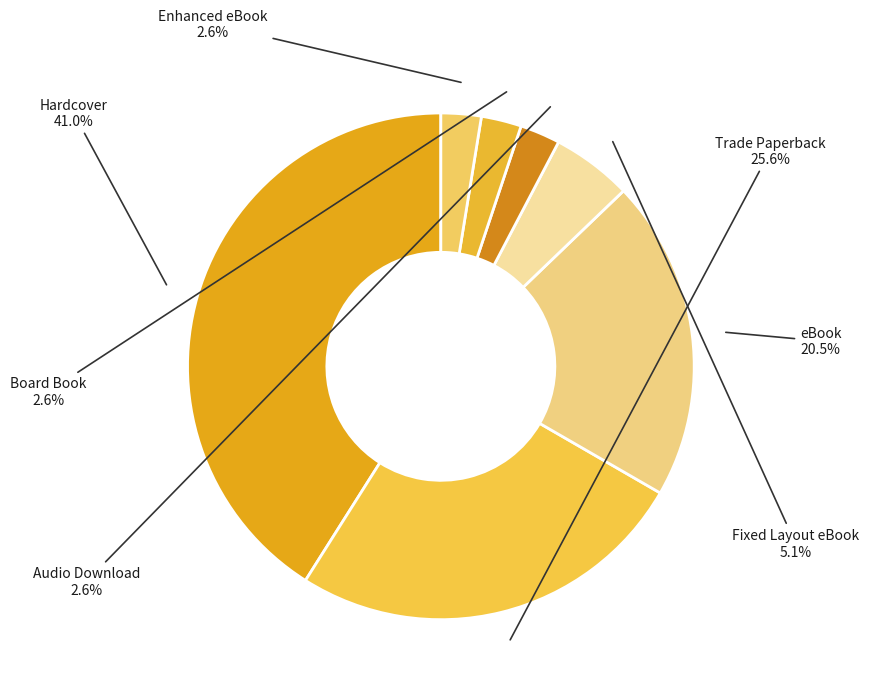

How many slices are in this pie chart?

7